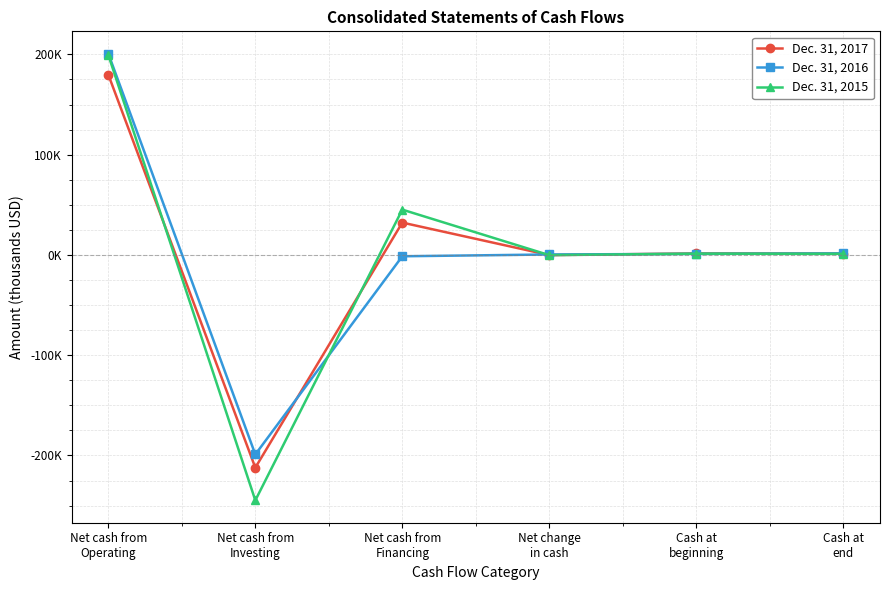

True or false: Dec. 31, 2016 has more than 0 interior local peaks.

False